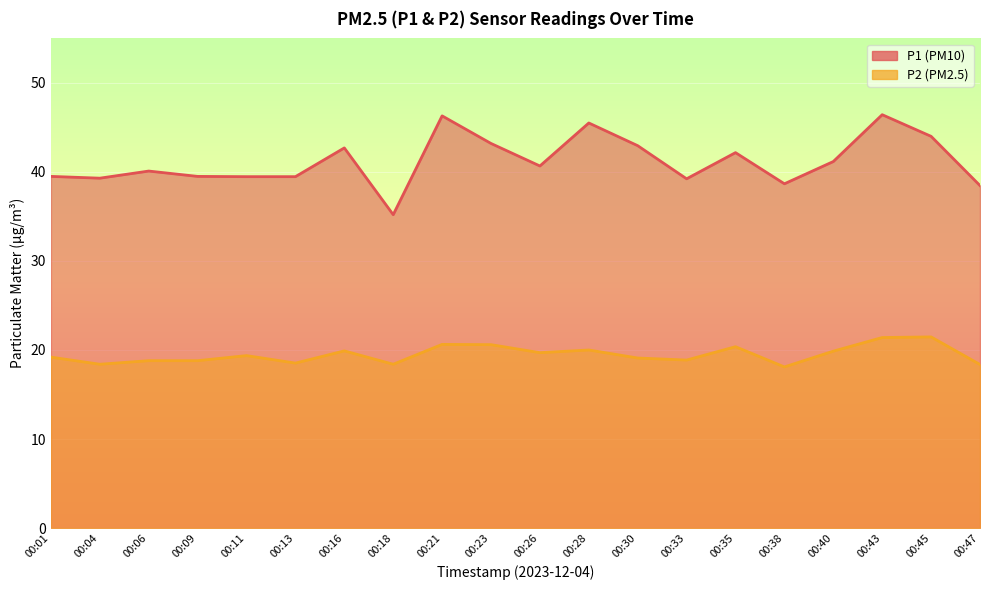

The value of P2 at 00:01 is 19.2. True or false?

True